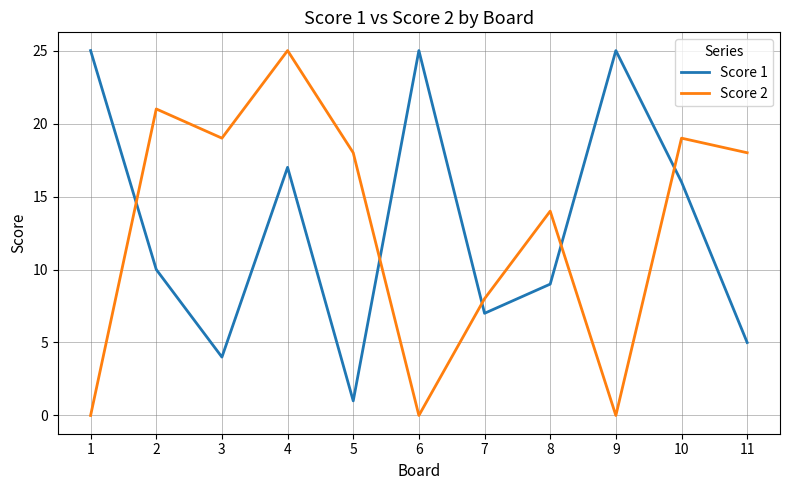

The Score 1 series shows 16 at 6. True or false?

False